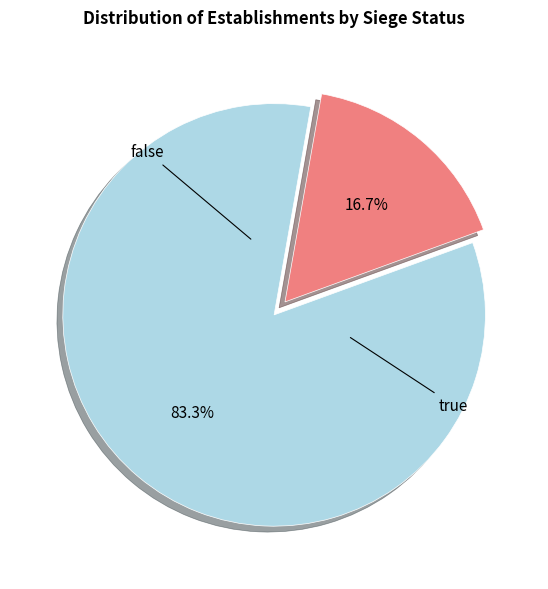

Is there a majority slice in this chart?

Yes